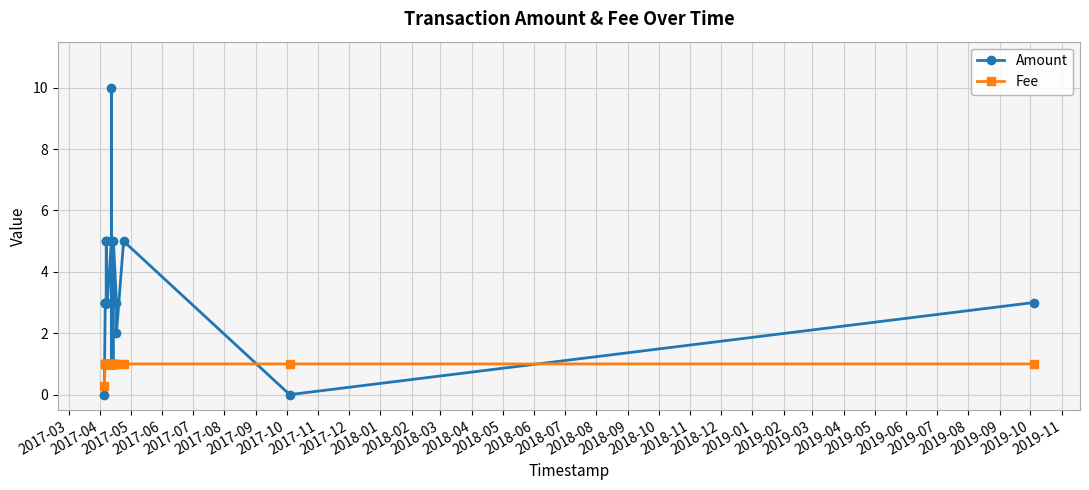

After their last crossing, which series has the higher values: Amount or Fee?

Amount